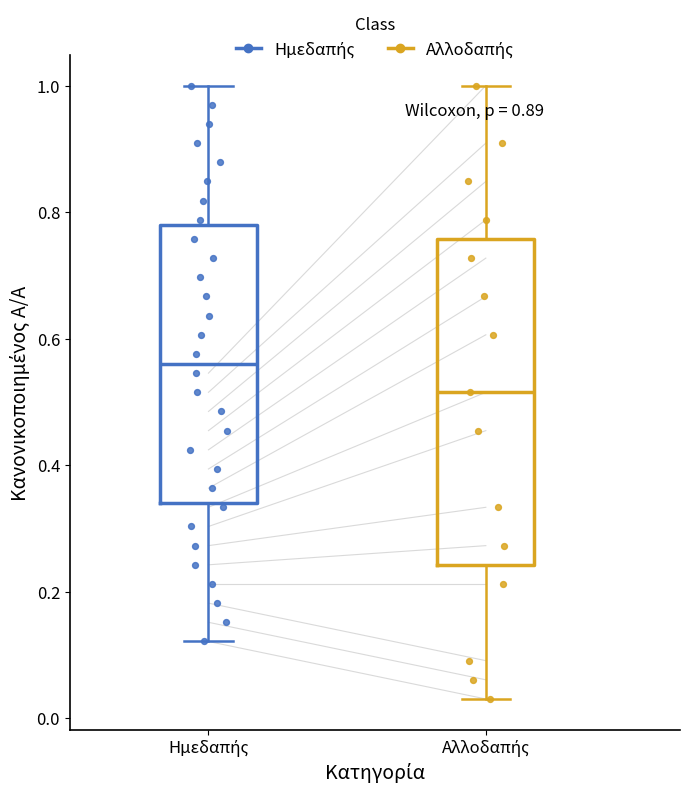

Reading left to right, read every box against the y-axis: the position of its median line, the range the box covers, and the ends of its whiskers. The values are not printed on the chart, so give them approximately, as read against the axis.

Ημεδαπής: median 0.56, box 0.34 to 0.78, whiskers 0.12 to 1.00
Αλλοδαπής: median 0.52, box 0.24 to 0.76, whiskers 0.04 to 1.00